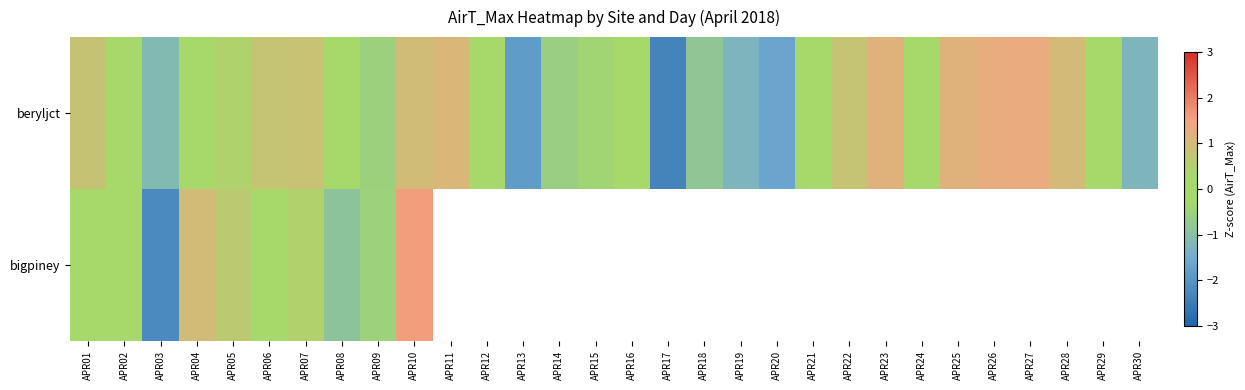

Which series changed the most between APR21 and APR26?

beryljct